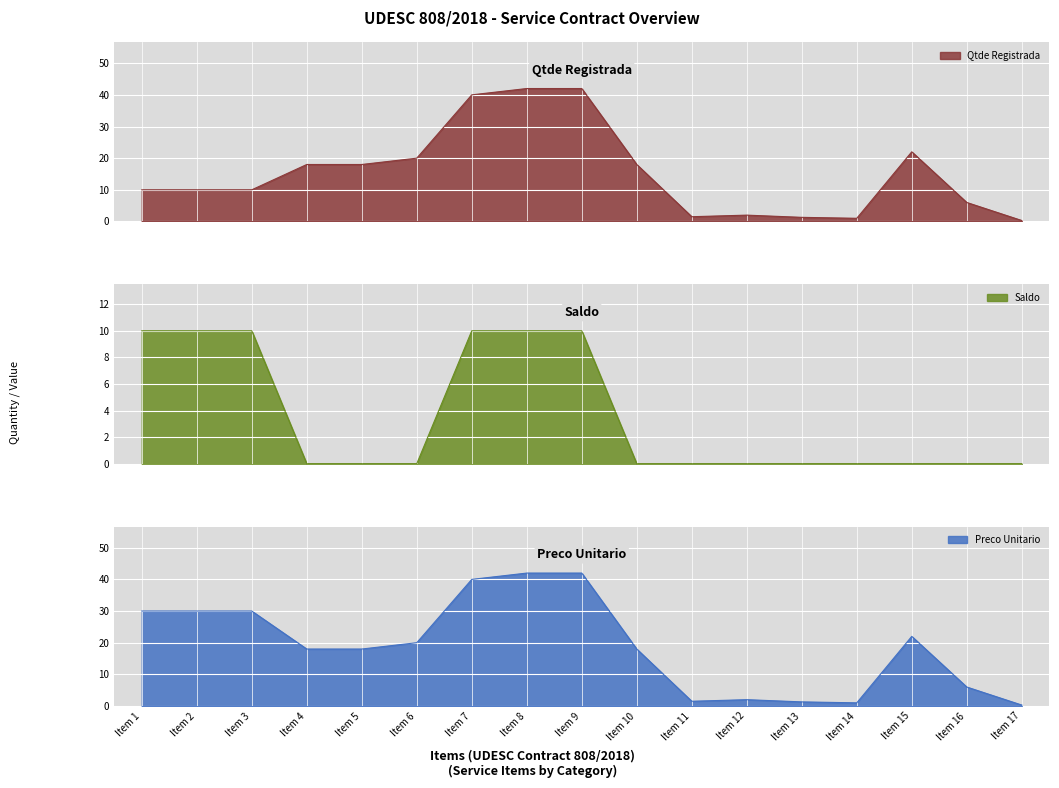

What is the value of the Preco Unitario point at the 4th from the left?

18.0